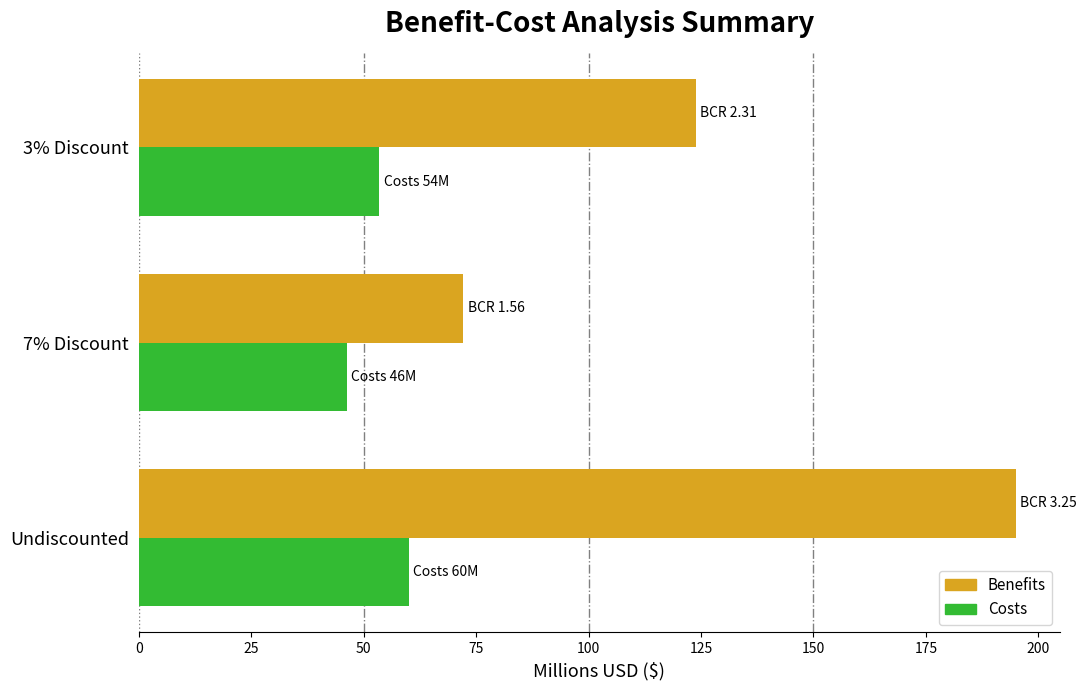

What is the difference between the maximum and minimum values in the Costs series?

13.7